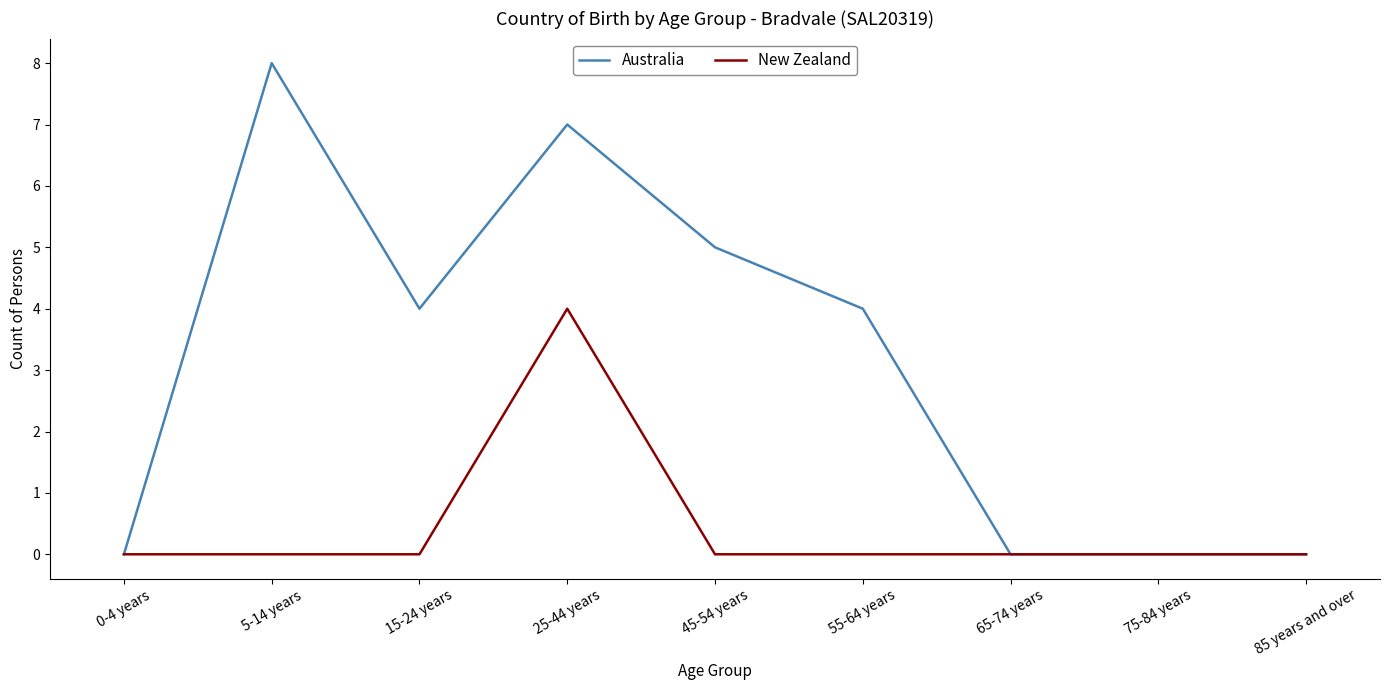

What is the difference between the second highest and minimum values in the Australia series?

7